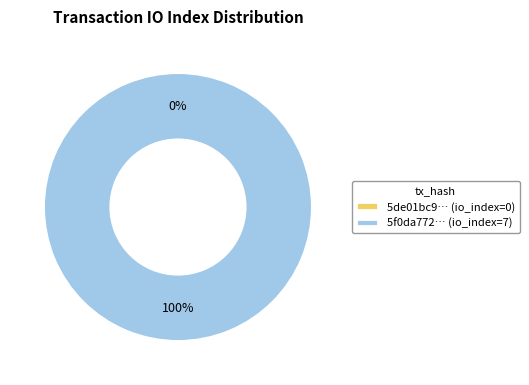

True or false: tx_hash_0 accounts for 0% of the total.

True